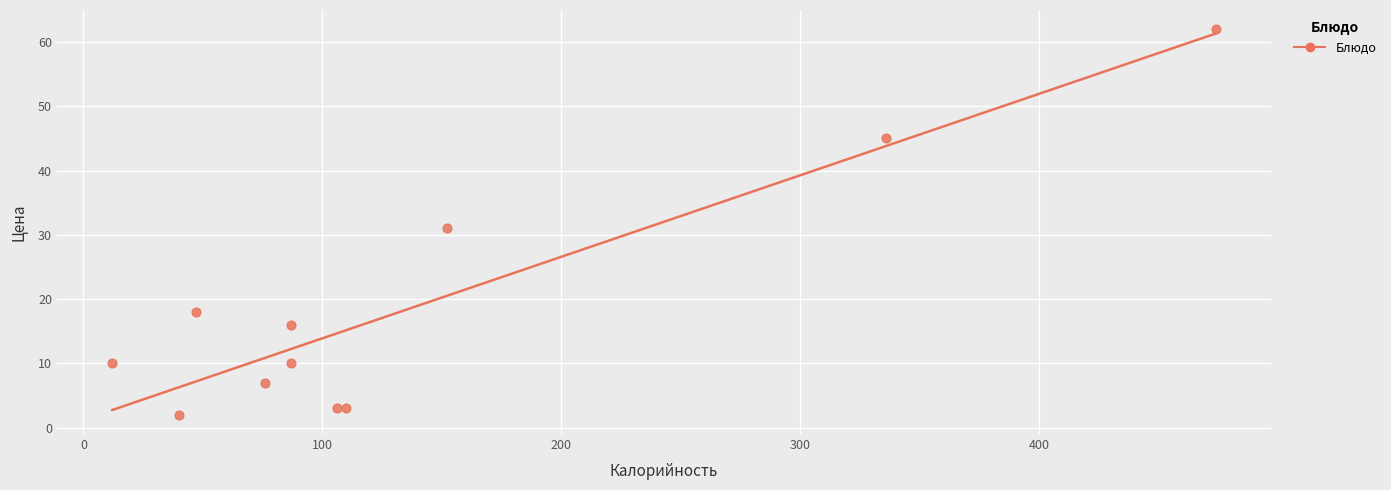

What Y value in the scatter plot is closest to 32?

31